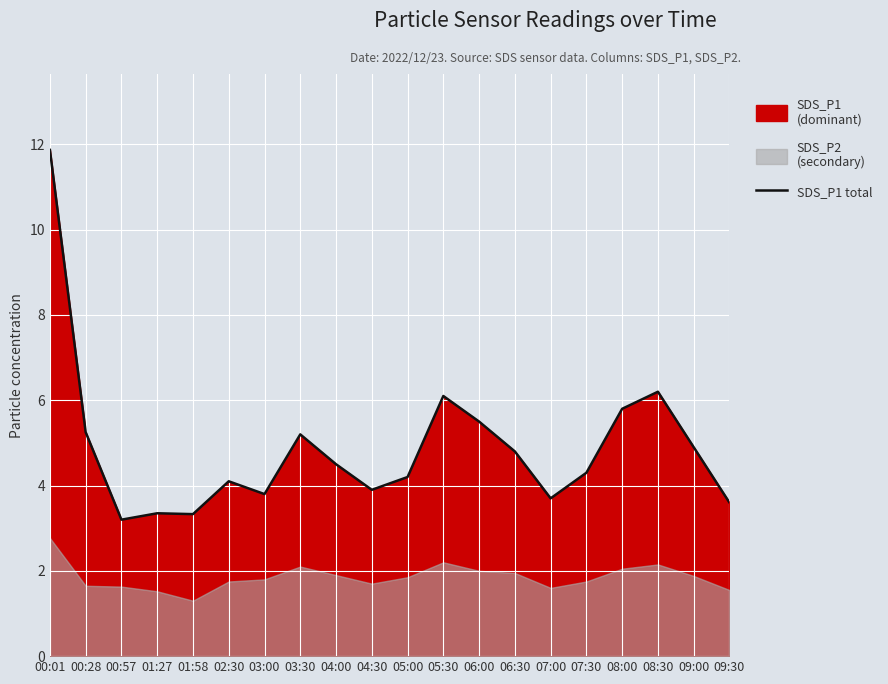

What is the value of the 17th point from the left?

5.8